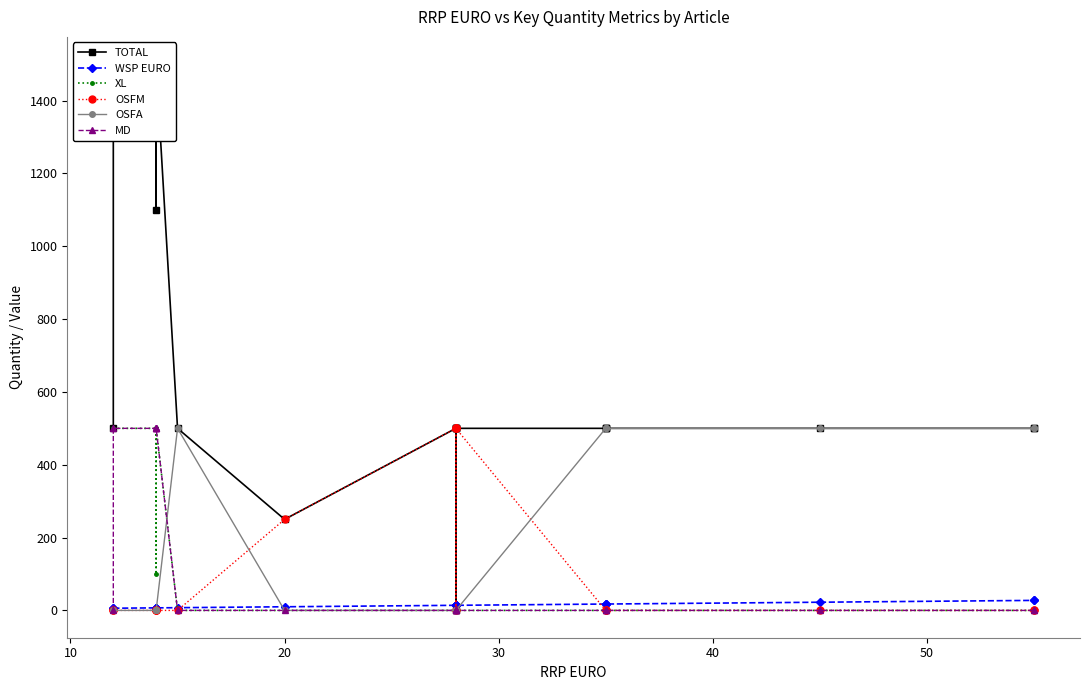

What is the greatest value displayed?

1500.0